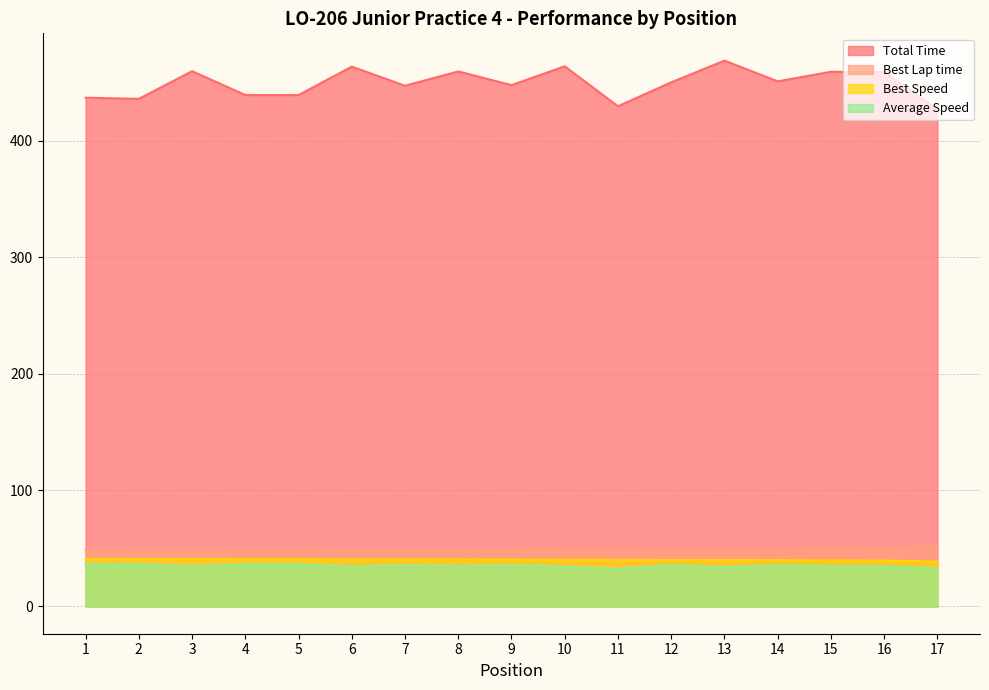

Rank the categories by Average Speed value from lowest to highest.

11, 17, 13, 10, 6, 3, 8, 15, 16, 14, 12, 9, 7, 4, 5, 1, 2